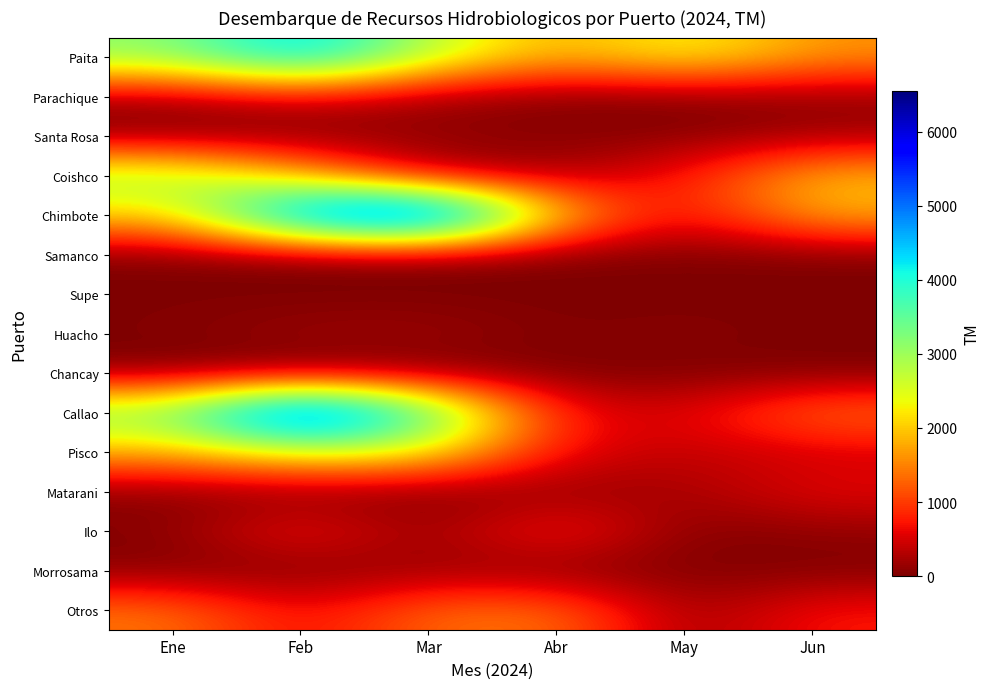

What is the spread (max minus min) of values at Mar?

6544.5